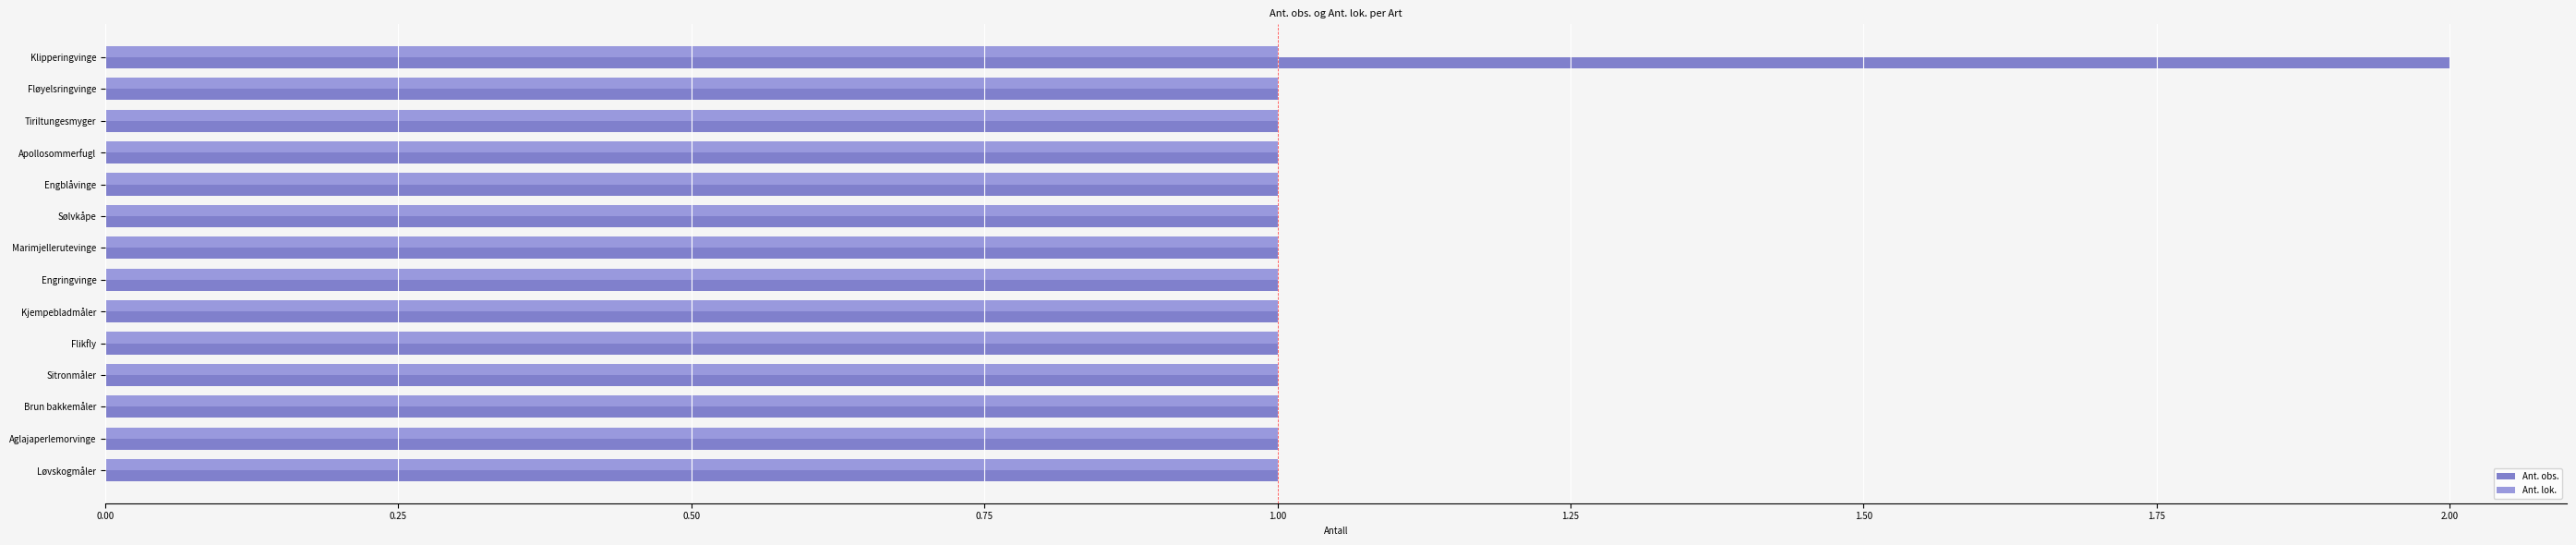

Rank the series by their maximum value, from highest to lowest.

Ant. obs., Ant. lok.